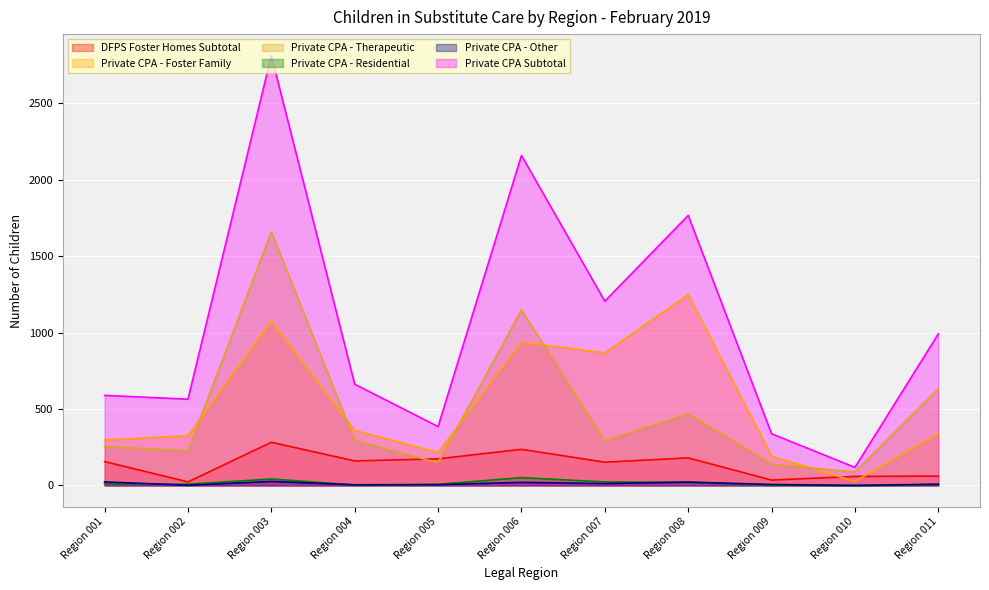

At which category does Private CPA - Therapeutic reach its first local valley?

Region 002